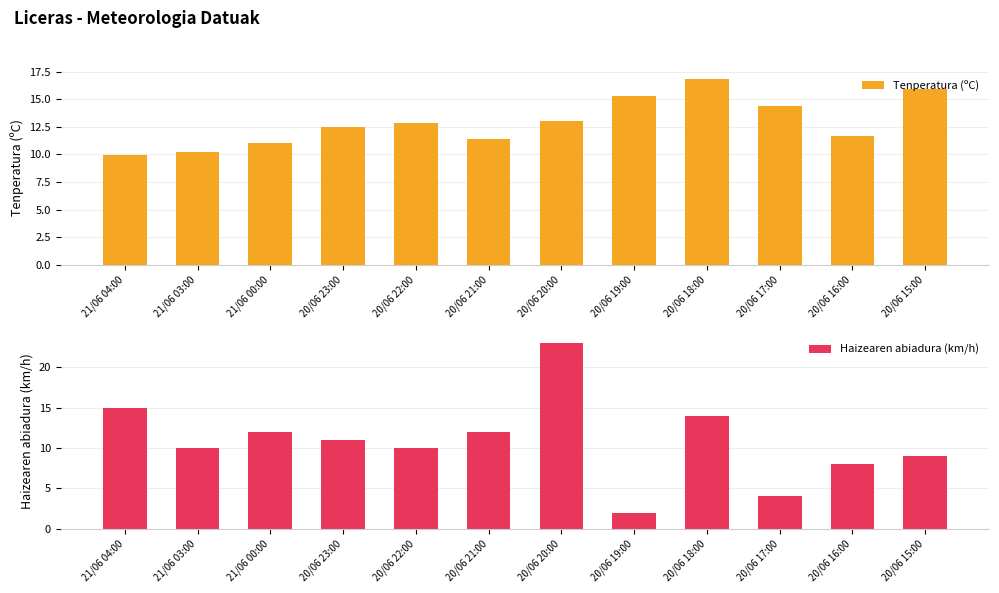

Rank the series by their maximum value, from highest to lowest.

Haizearen abiadura (km/h), Tenperatura (ºC)